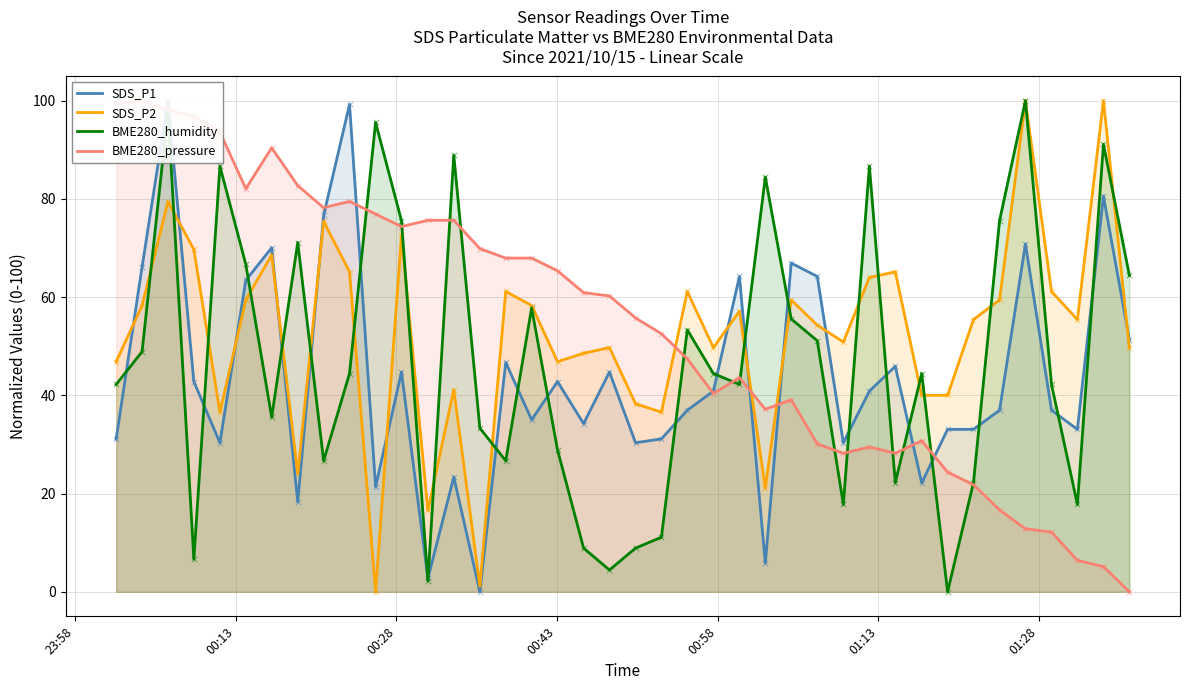

Which series reaches the minimum Y coordinate?

SDS_P1